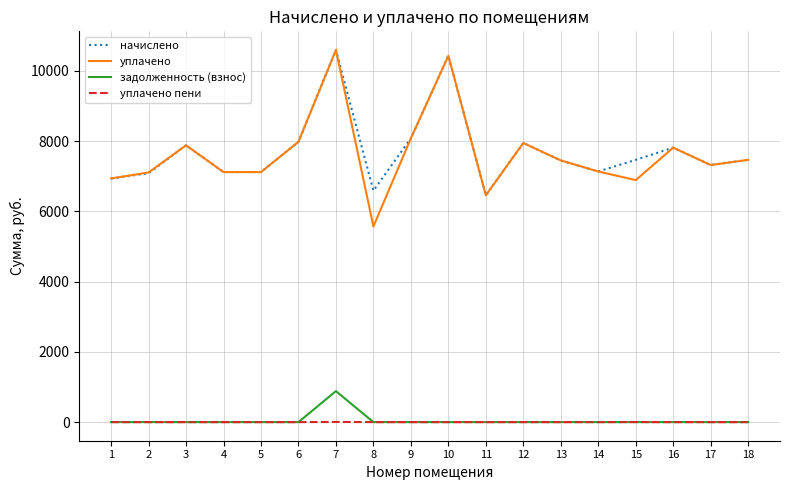

Is it true that уплачено equals 7948.8 at 12?

True